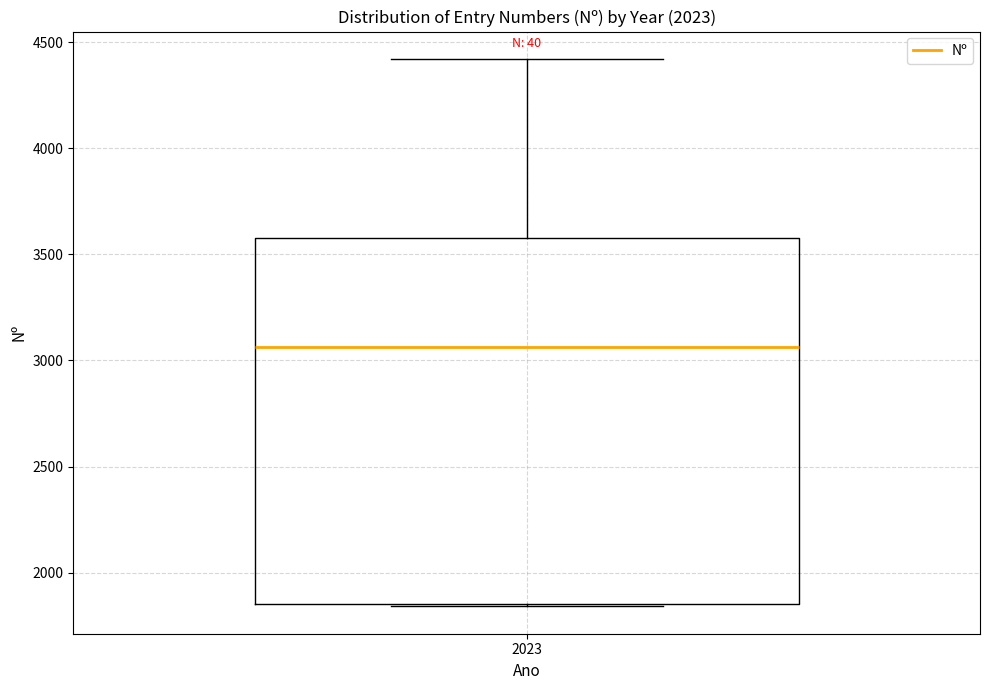

Read this box plot against the y-axis: the position of the median line, the range covered by the box, and the ends of both whiskers. The values are not printed on the chart, so give them approximately, as read against the axis.

median 3050, box 1850 to 3600, whiskers 1850 to 4400